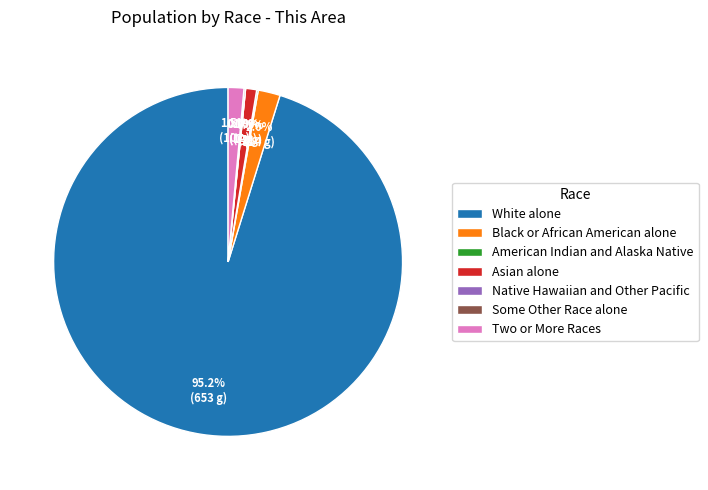

What is the change in value from Black or African American alone to Asian alone?

-7